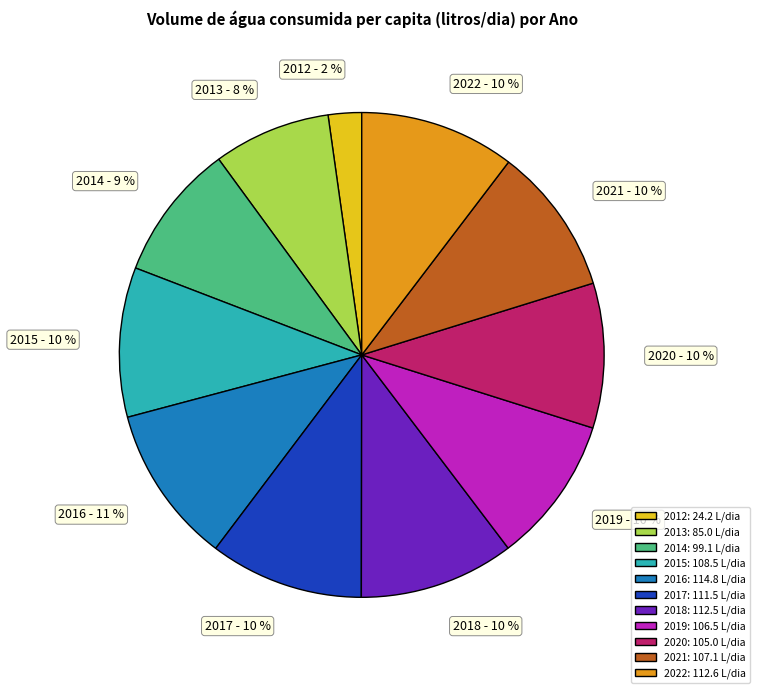

To the nearest percent, what percentage of the pie is 2014?

9%